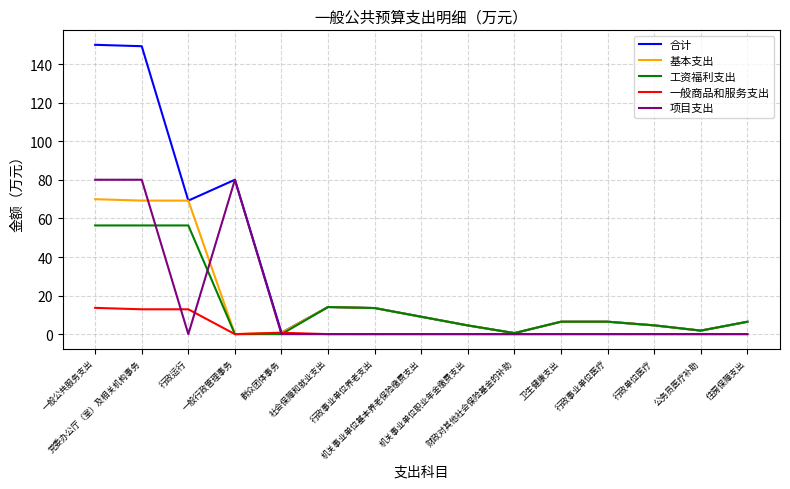

True or false: 基本支出 has a value of 6.4 at 住房保障支出.

True